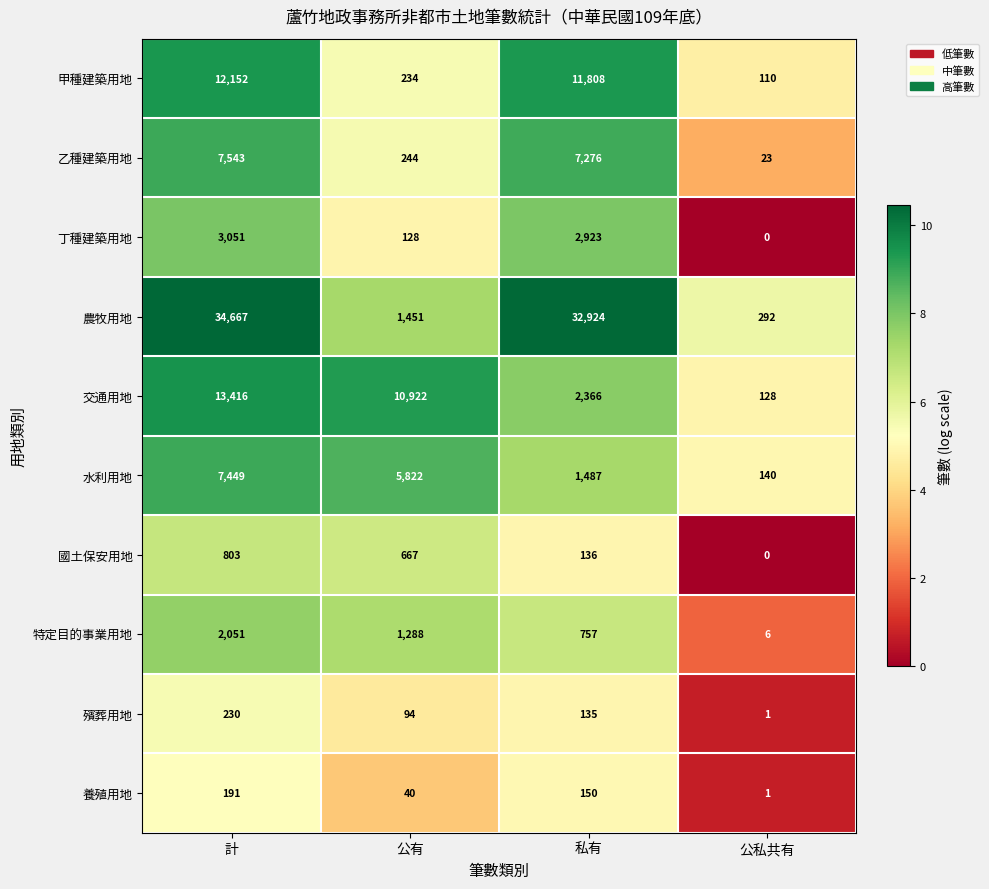

At which category is the sum across all series the highest?

計